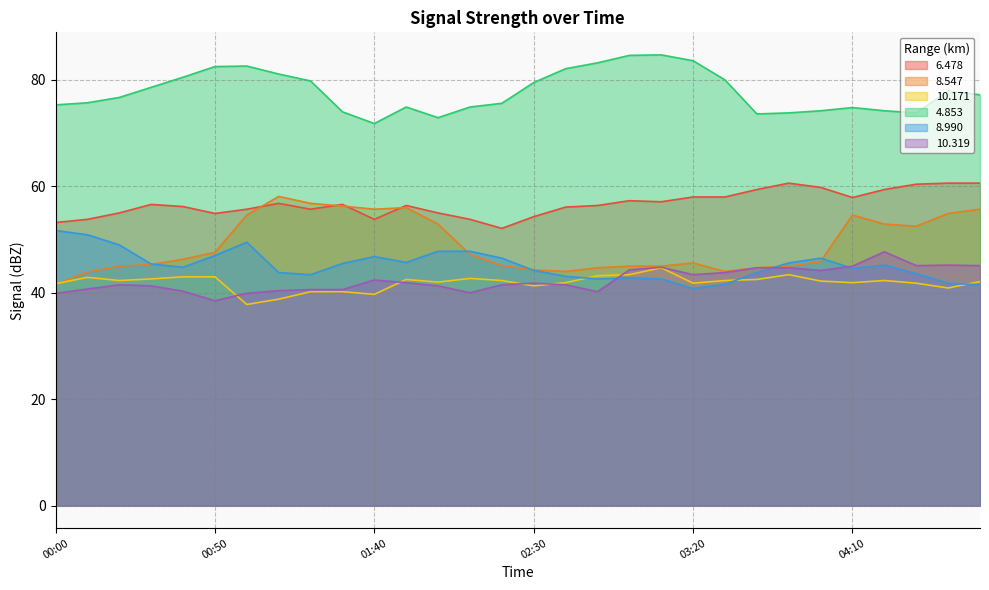

What is the label of the 27th point from the left?

04:20